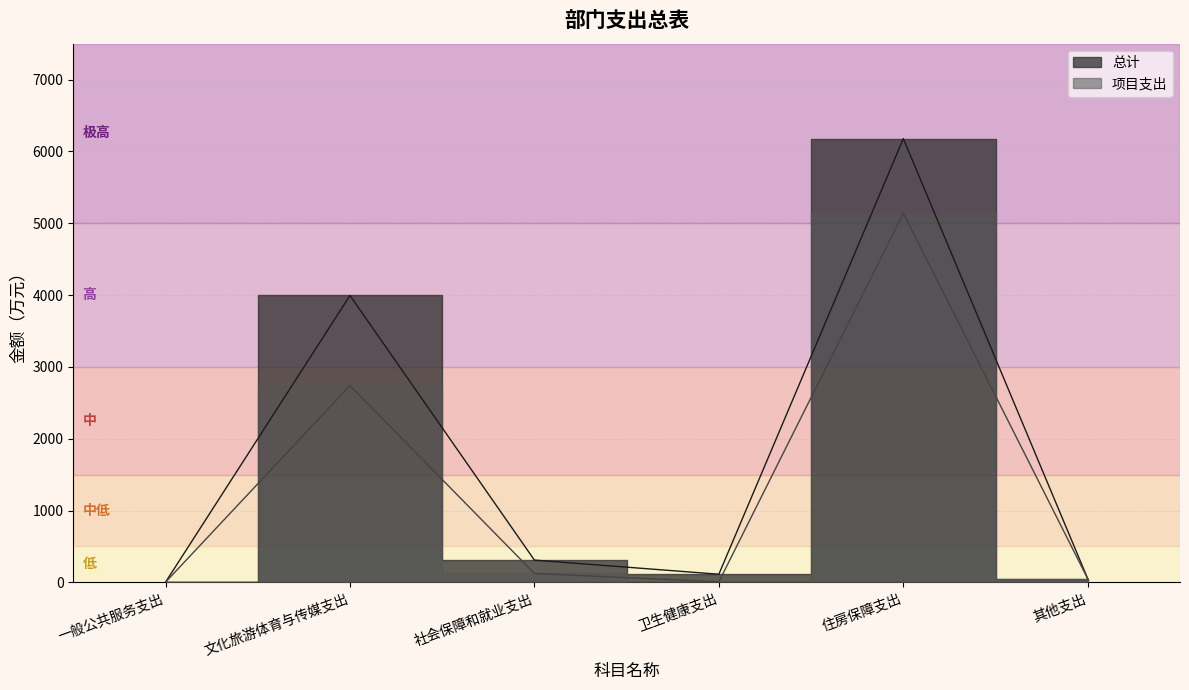

What is the difference between the maximum and minimum values in the 总计 series?

6175.9